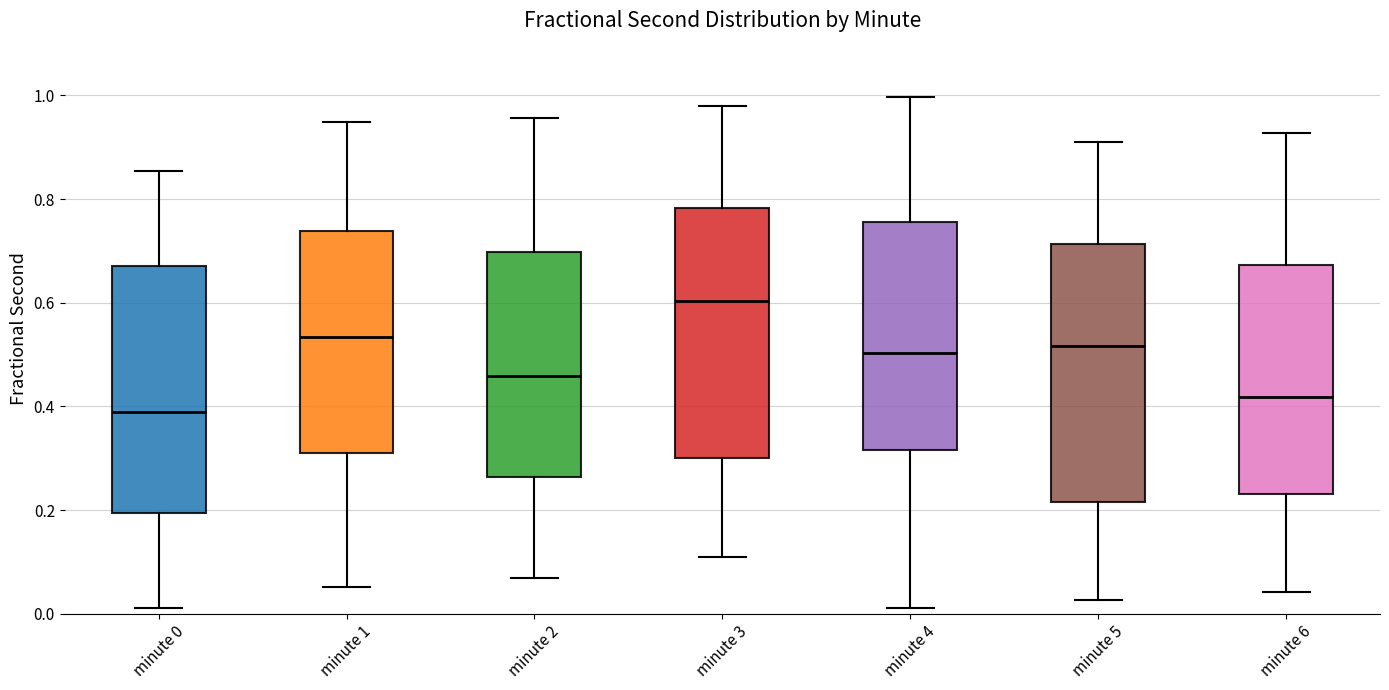

Where is the lower edge of the box for minute 3 on the y-axis? The values are not printed on the chart, so give them approximately, as read against the axis.

0.30